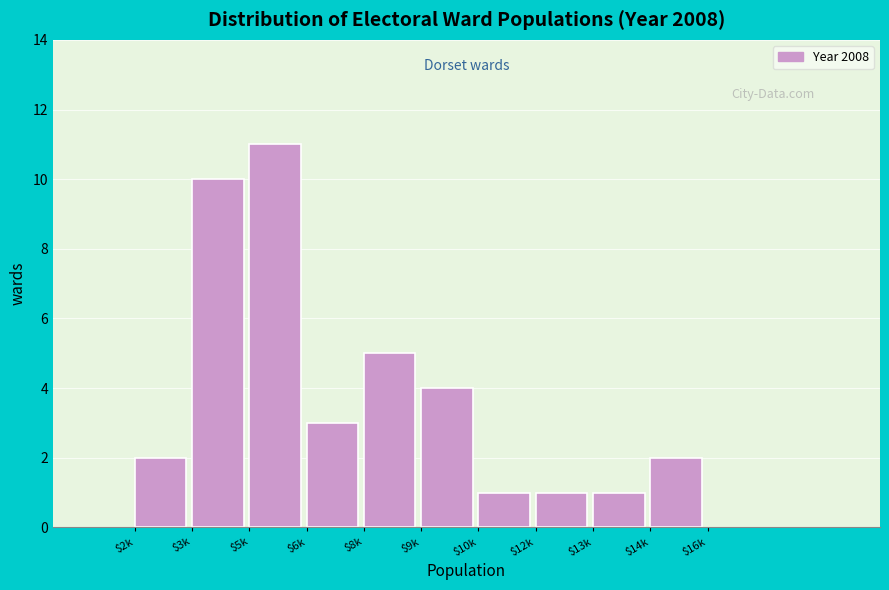

Reading right to left, extract all data points from this chart.

2	1	1	1	4	5	3	11	10	2